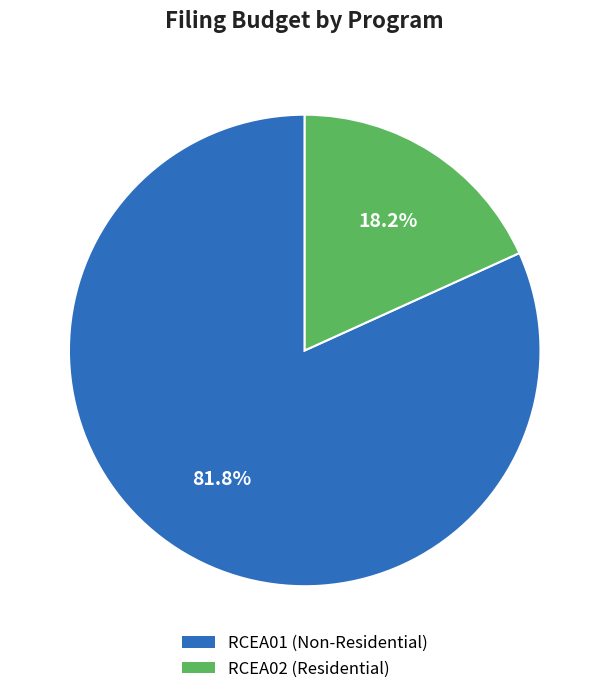

To the nearest percent, what portion does RCEA01 (Non-Residential) represent?

82%